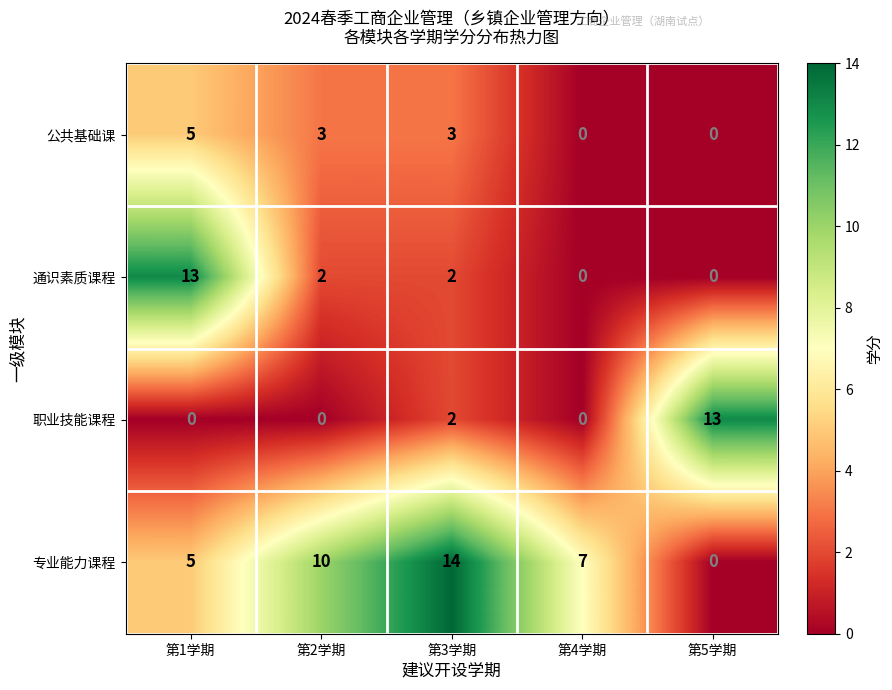

Where does the 公共基础课 series first go above 3?

第1学期